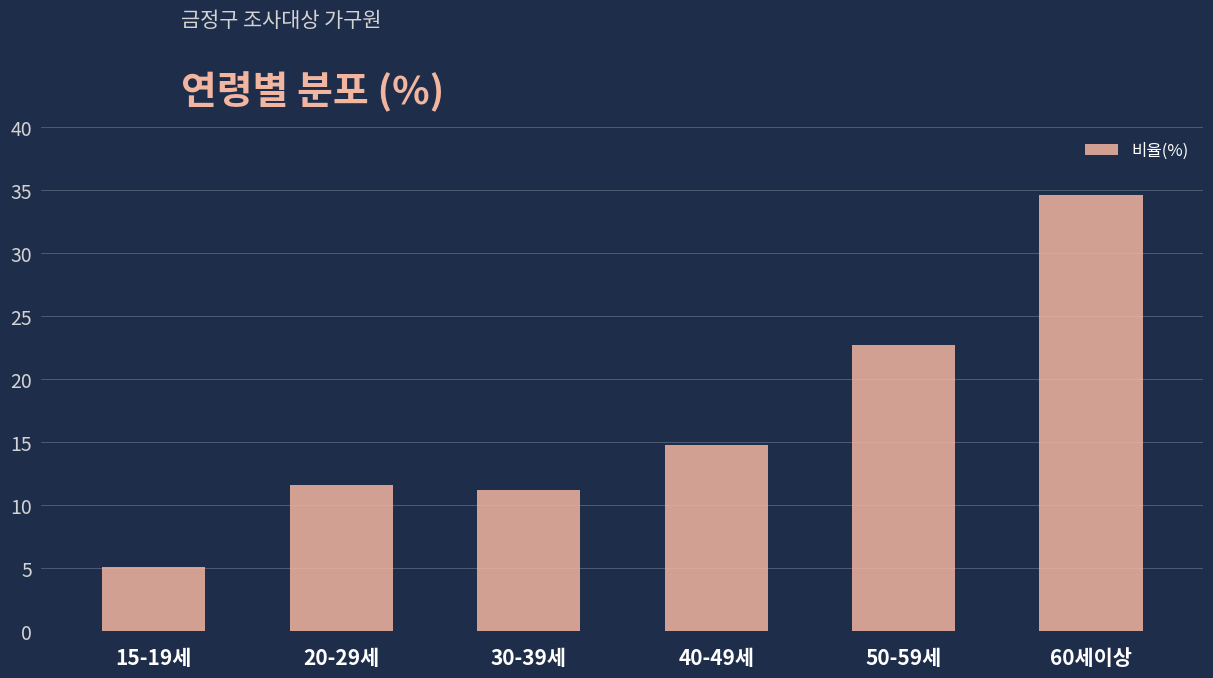

Is it true that the value at 15-19세 is 8.0?

False